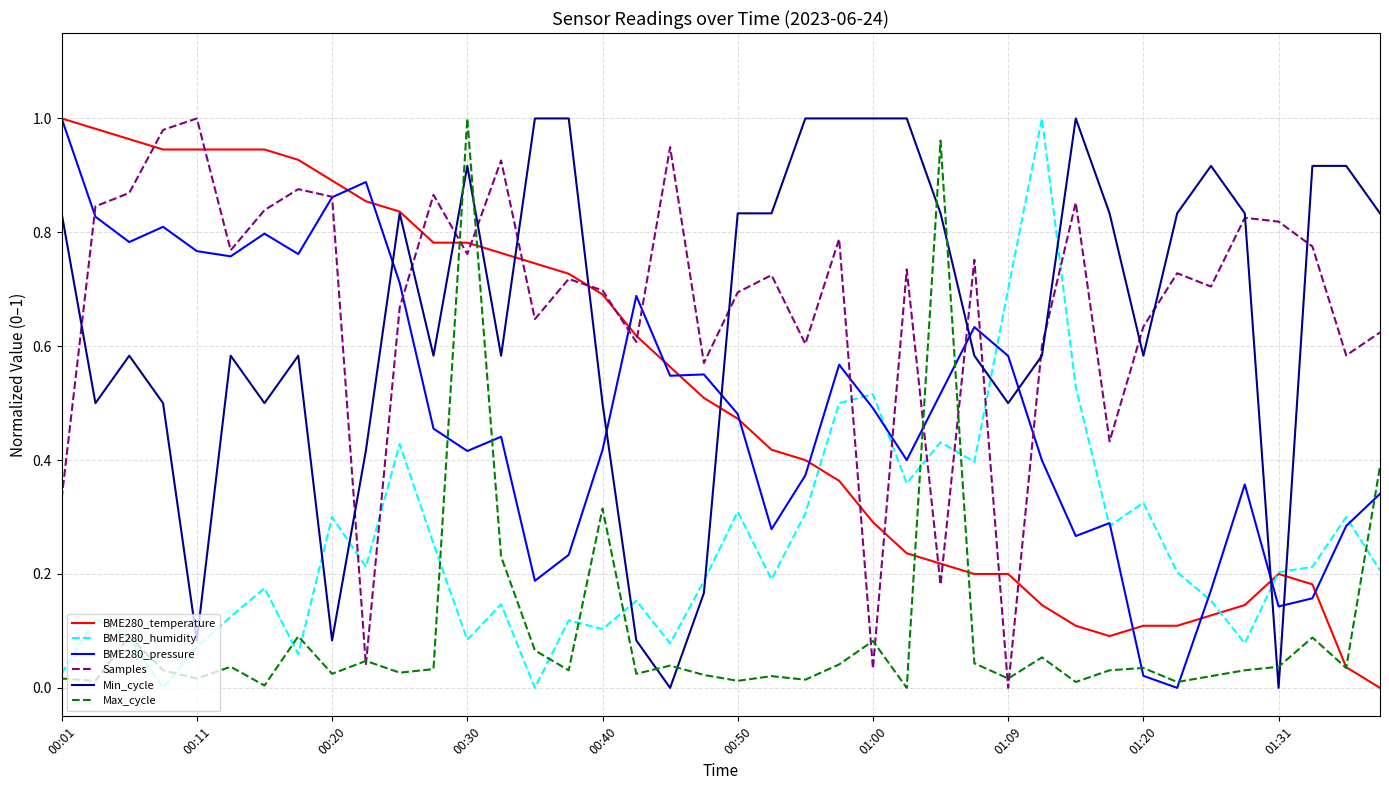

Which series ends up on top after the final intersection of Min_cycle and BME280_pressure?

Min_cycle